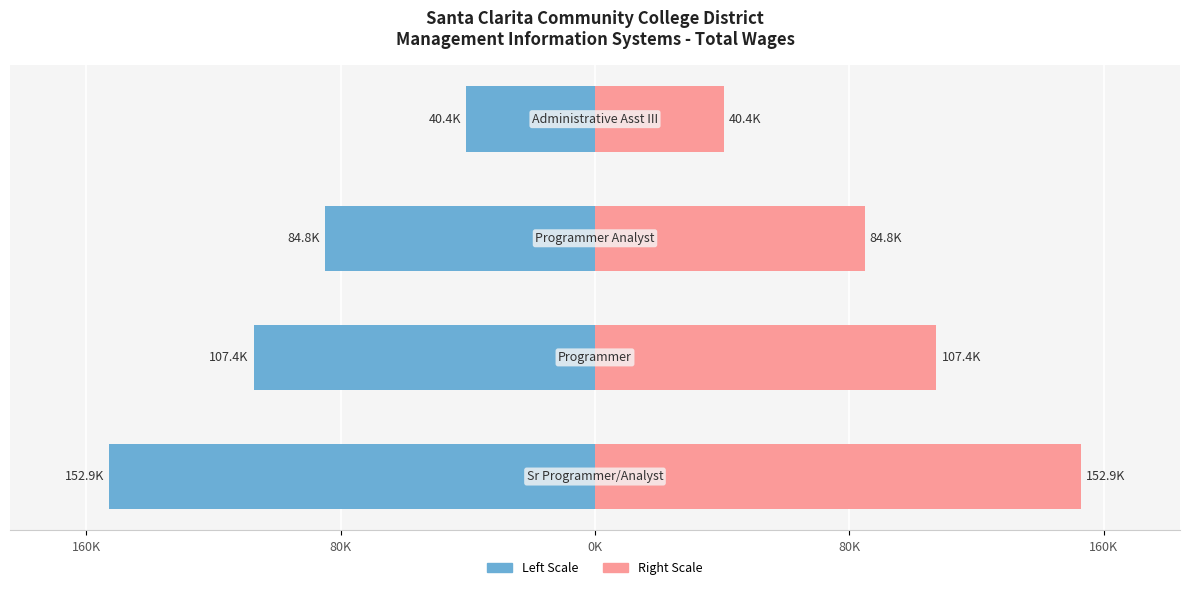

Does the chart contain any negative values?

Yes